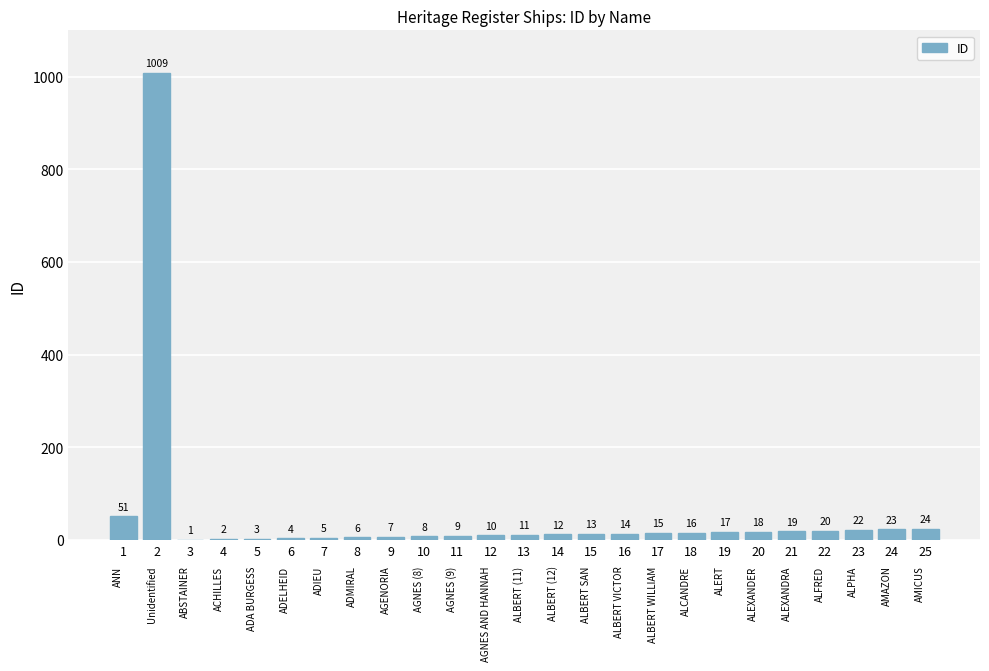

What is the difference between the values at 22 and 14?

8